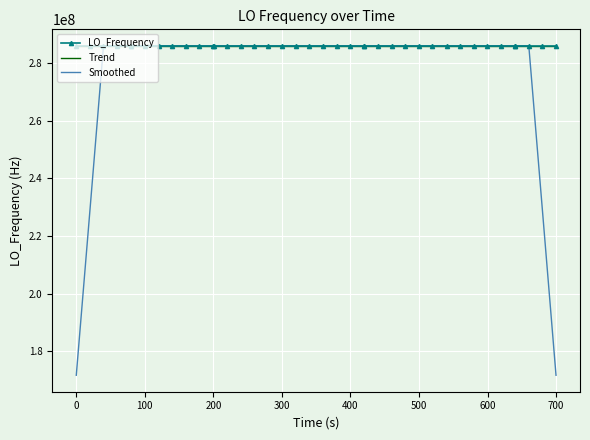

What is the minimum value shown in the chart?

171628199.0